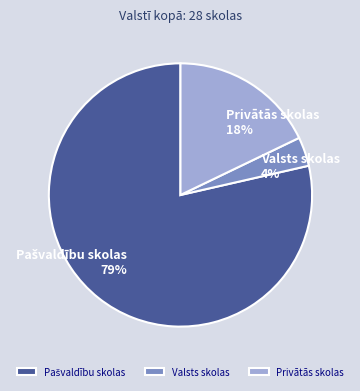

Which slice is the smallest?

Valsts skolas